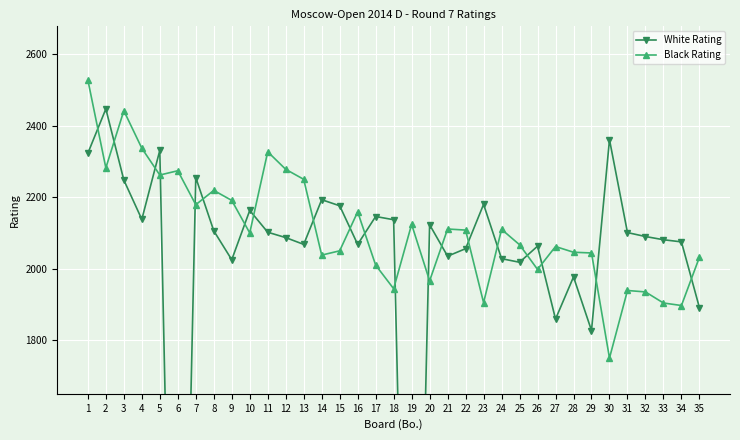

What is the average value of the White Rating series?

1994